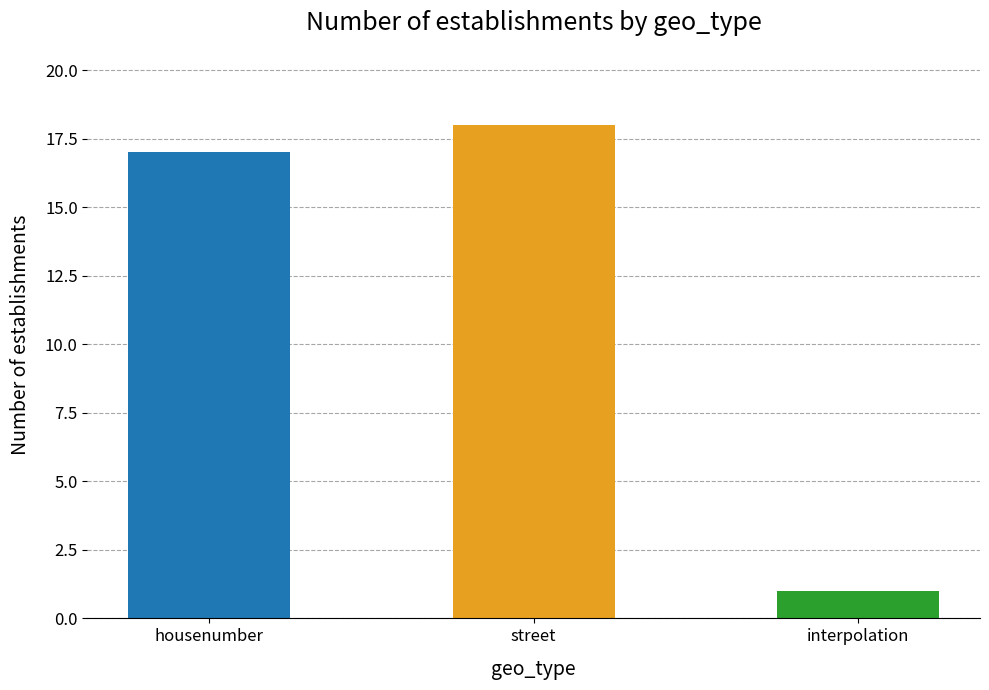

True or false: the data shows 18 at street.

True